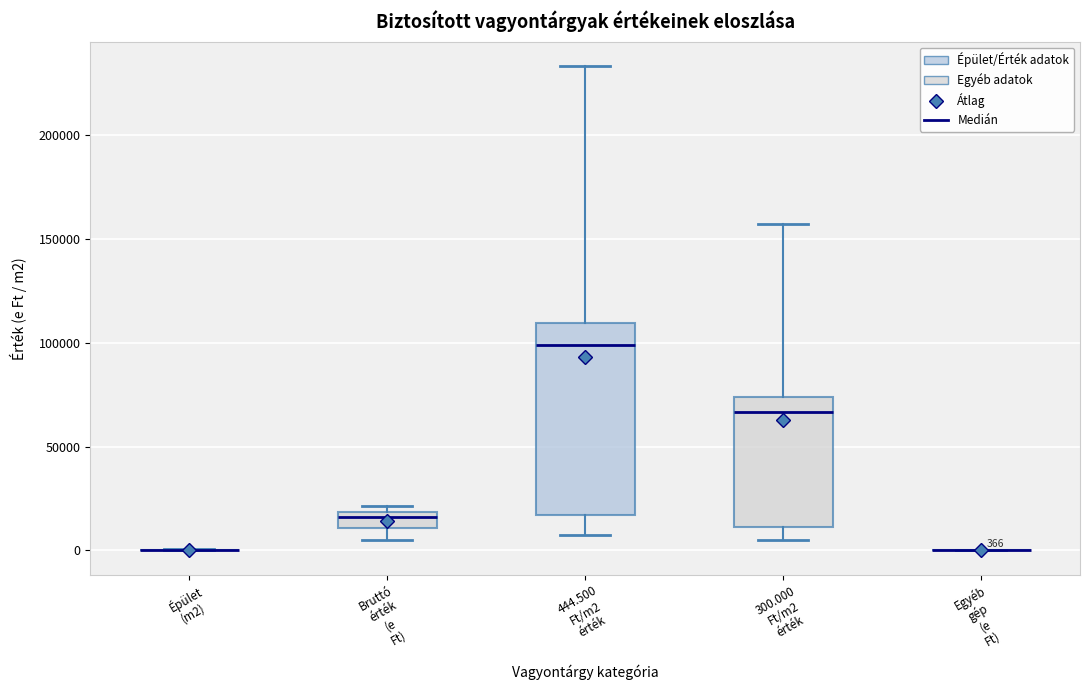

Comparing the boxes themselves (not the whiskers), which one is the tallest?

444.500 Ft/m2 érték